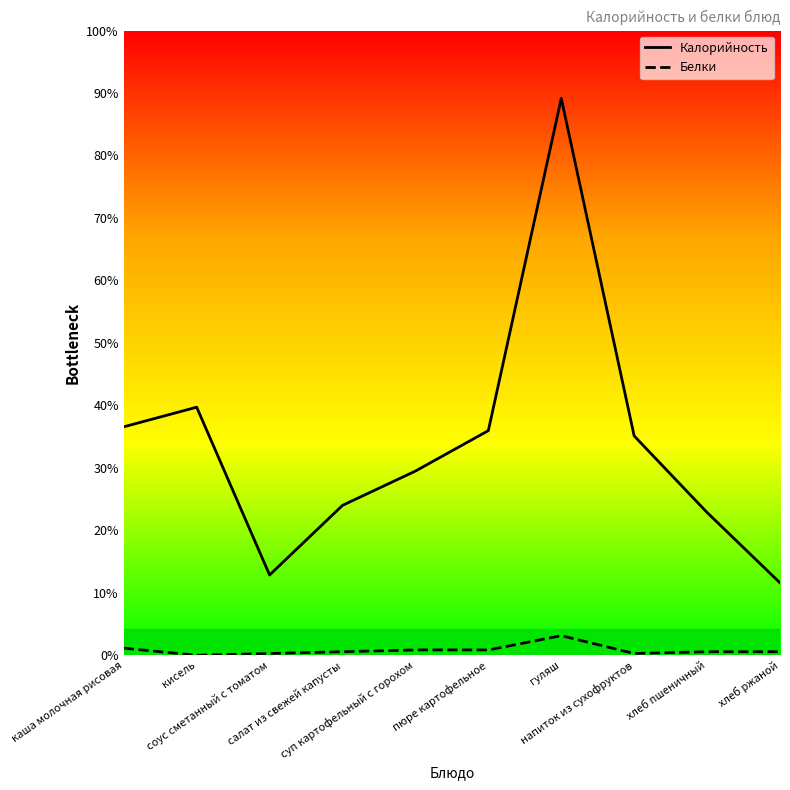

Between напиток из сухофруктов and хлеб пшеничный, which is larger?

напиток из сухофруктов